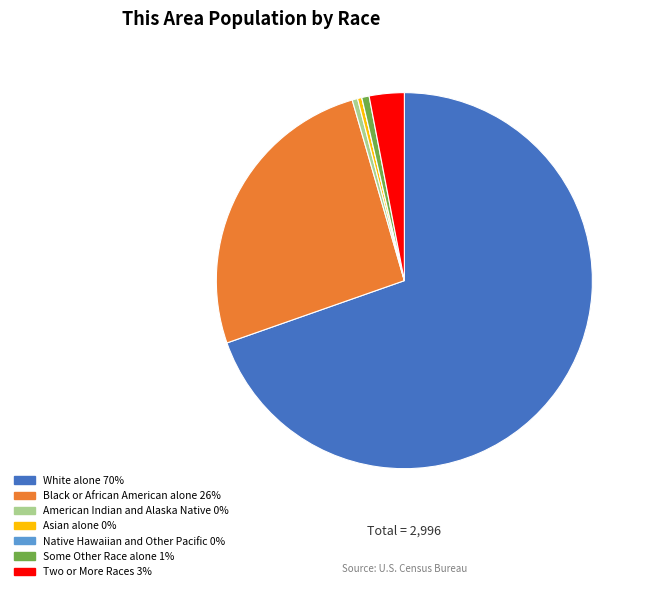

What is the ratio of the value at White alone to the value at Some Other Race alone?

109.8